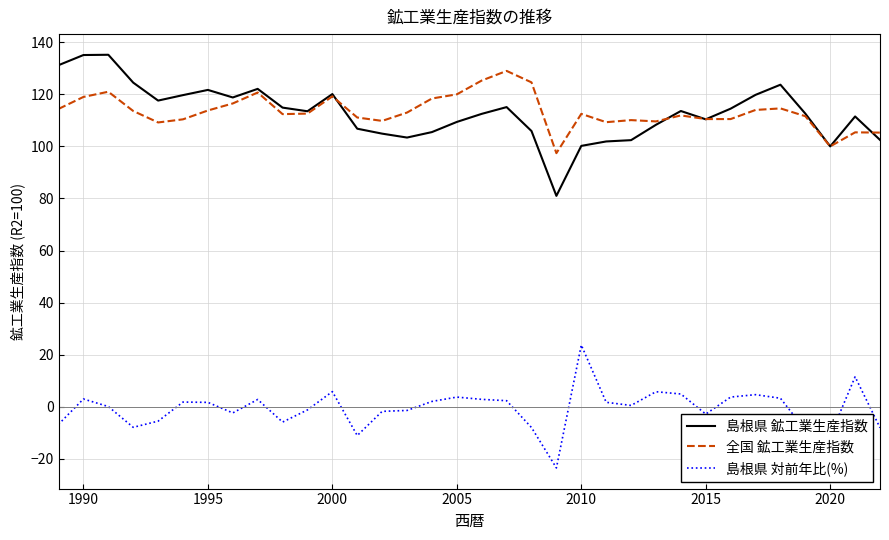

What is the highest value of the 島根県 対前年比(%) series?

23.7